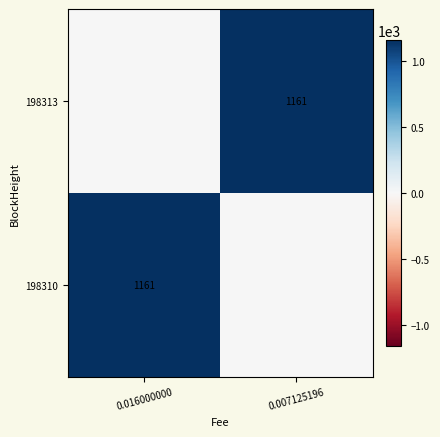

Count the 198310 values in the range 0 to 1161.

2